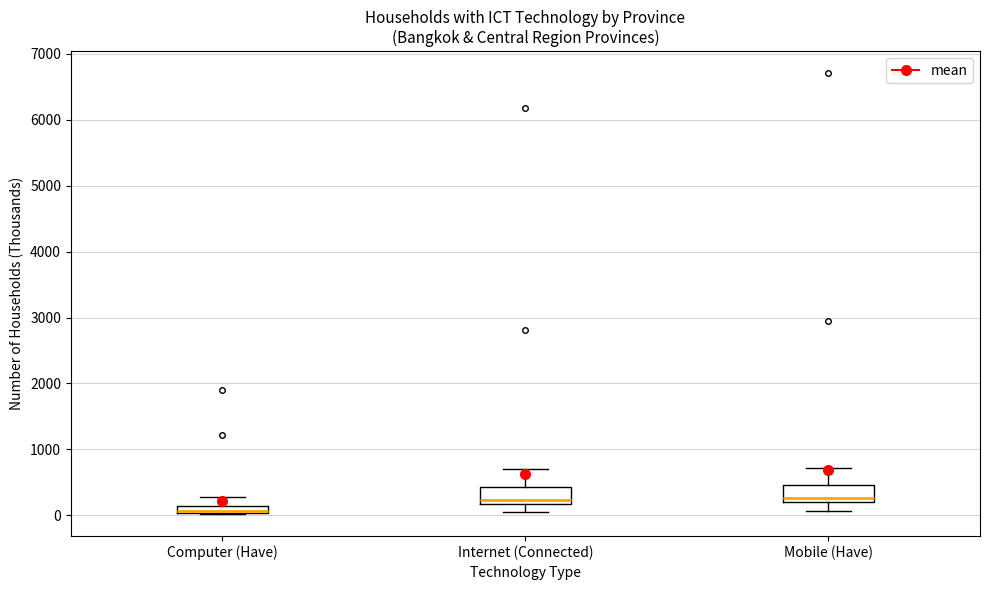

Where does the lower whisker of the box for Mobile (Have) end on the y-axis? The values are not printed on the chart, so give them approximately, as read against the axis.

100